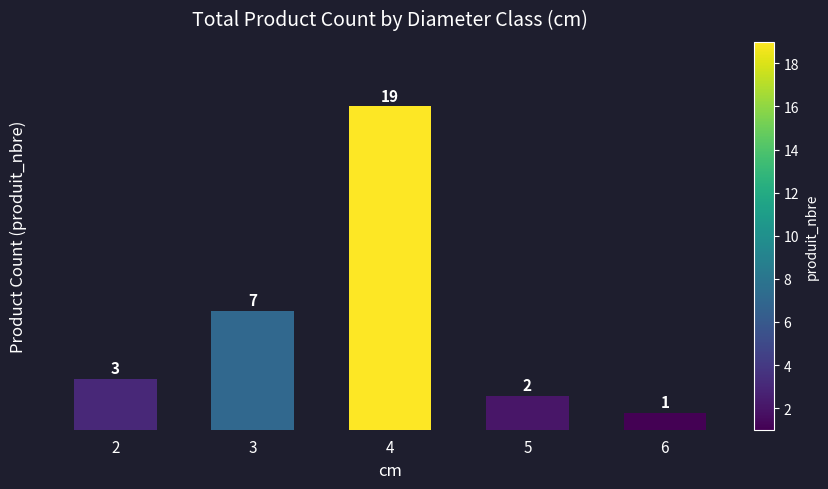

What is the value of the 3rd bar from the left?

19